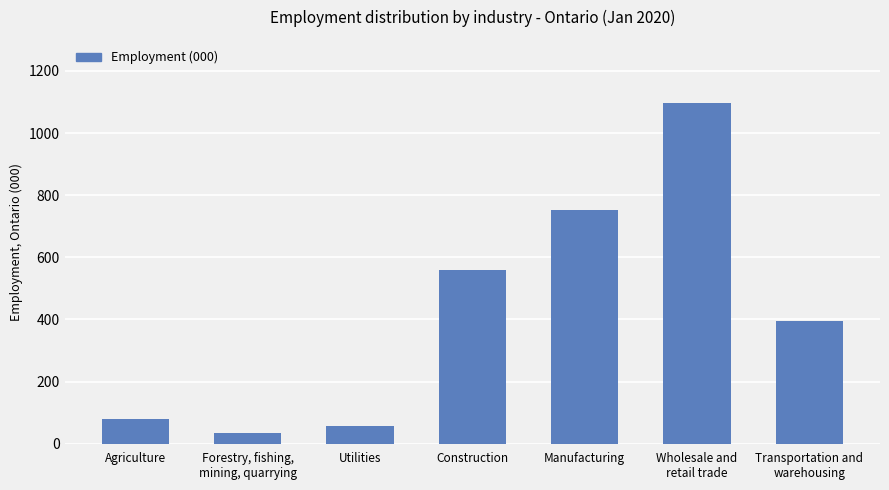

What is the average value?

424.7